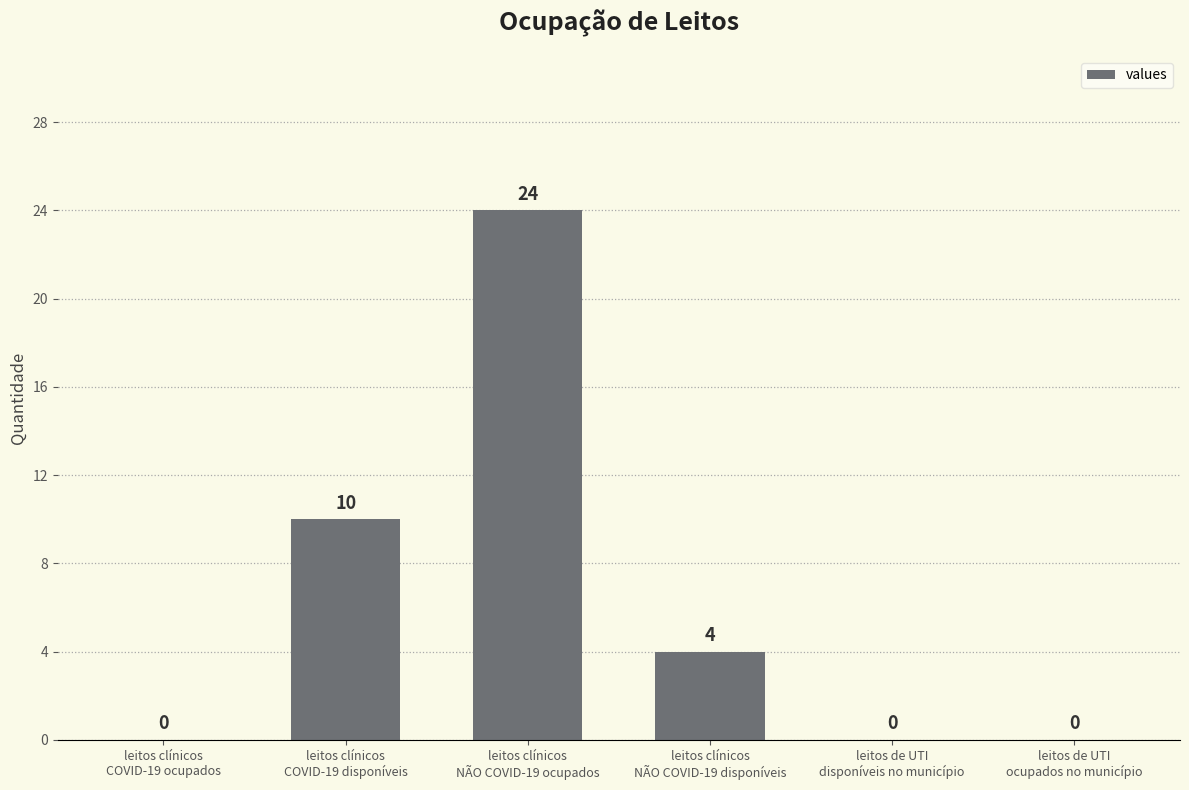

Count the number of data series in this chart.

1